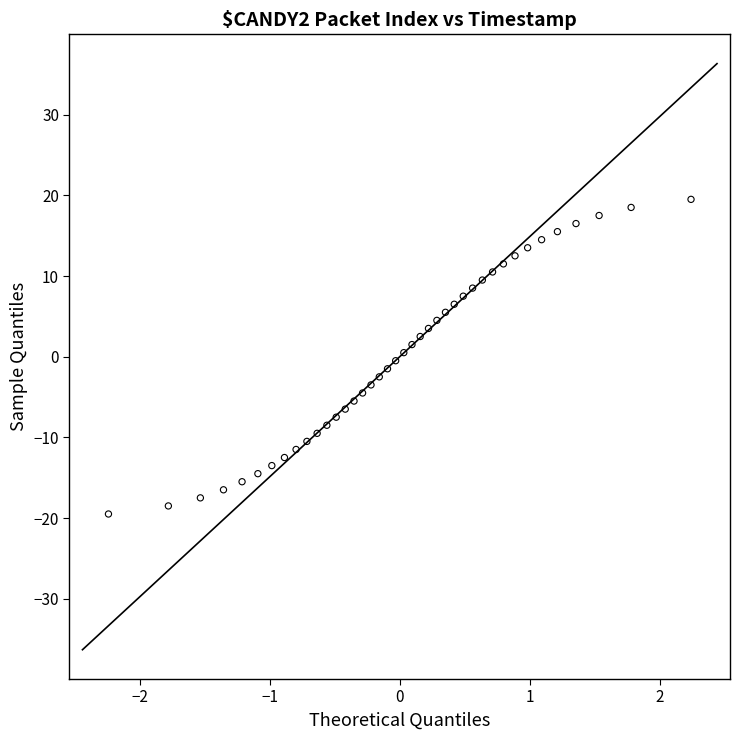

What is the range of X values (max minus min)?

4.5